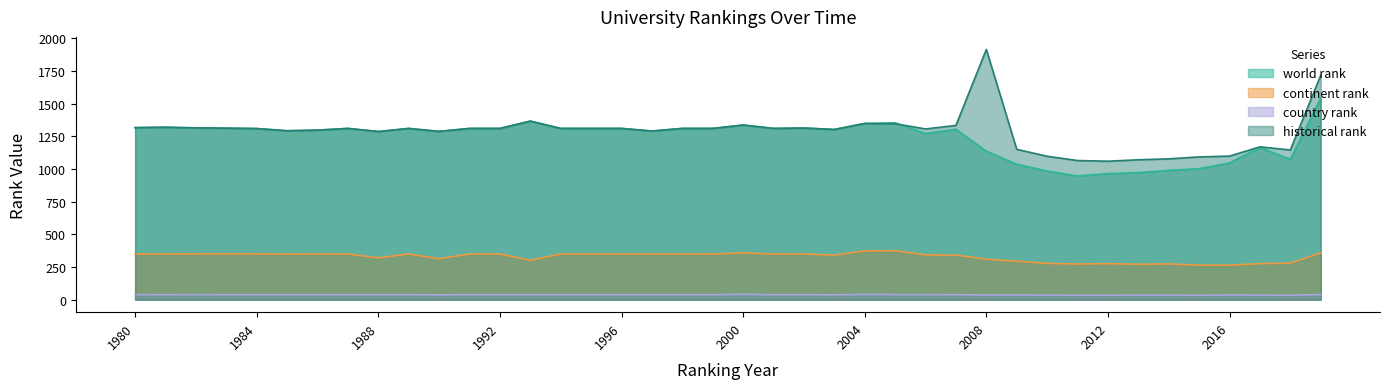

How many lines are shown in the chart?

4